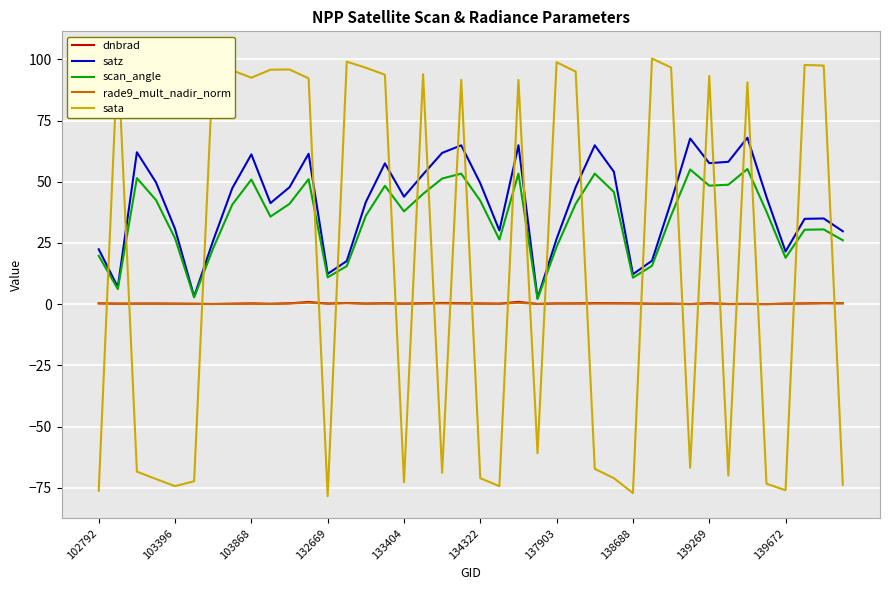

Which series has the largest total across all categories?

satz